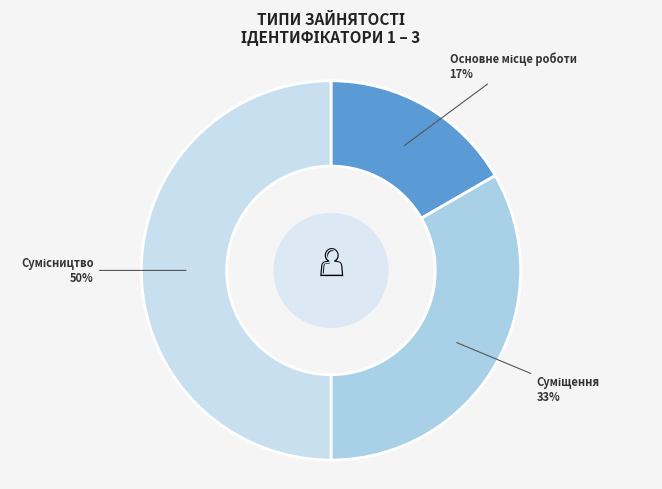

How many slices are in this pie chart?

3